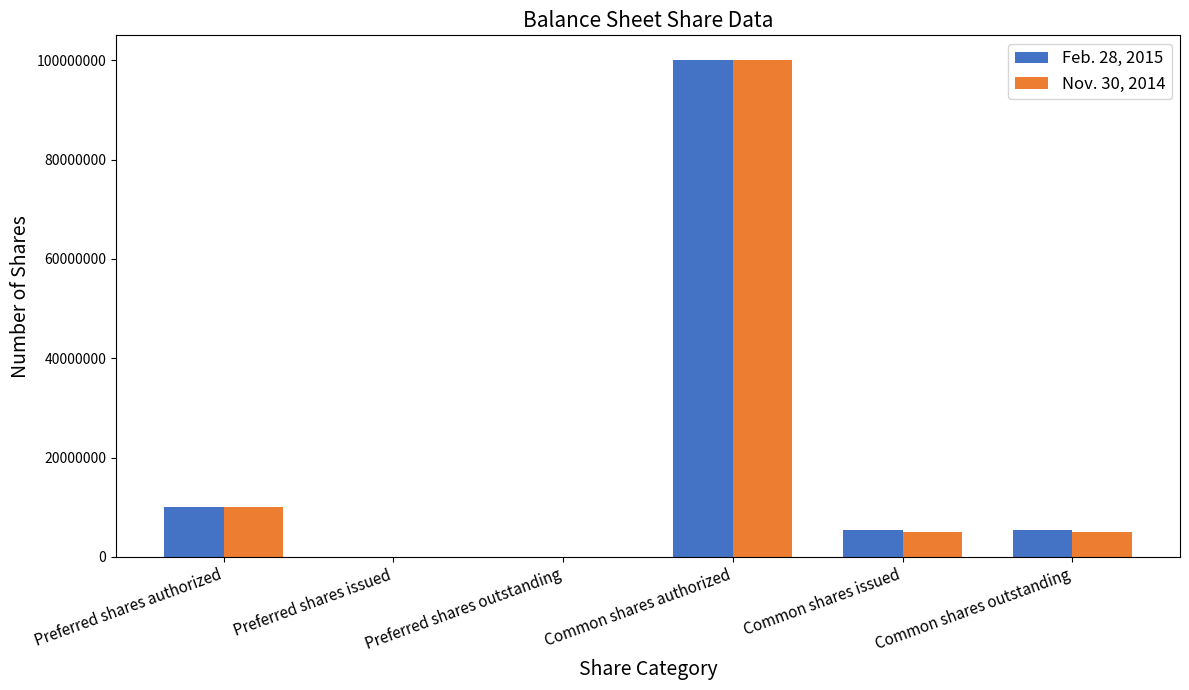

The Nov. 30, 2014 series shows 5000000 at Common shares outstanding. True or false?

True